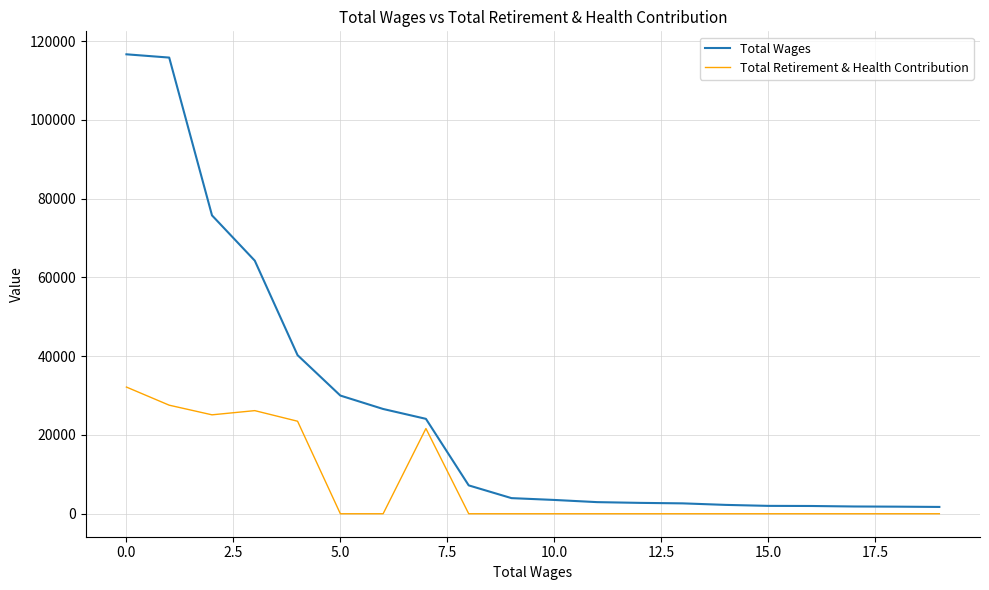

What is the maximum value shown in the chart?

116625